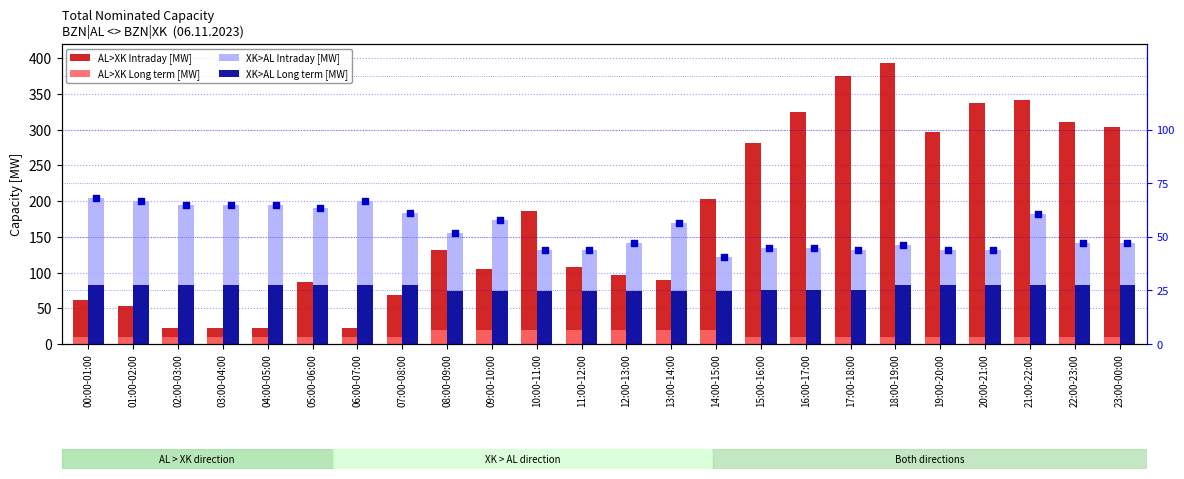

Which series has the largest total across all categories?

AL>XK Intraday [MW]